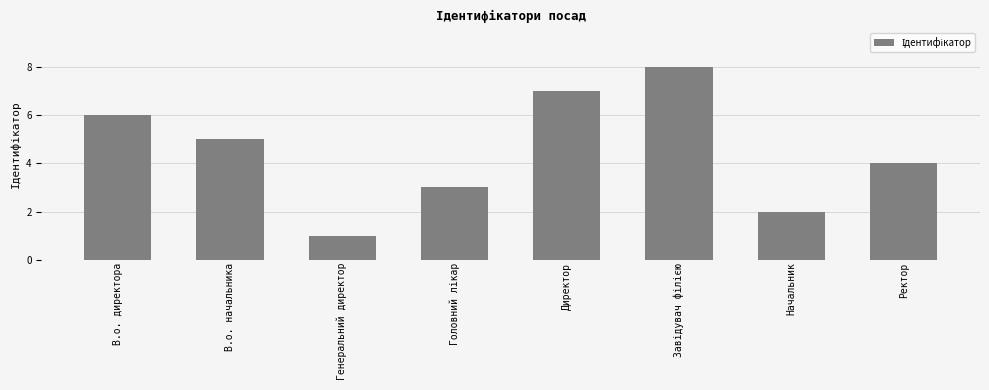

Where is the data nearest to the value 4?

Ректор